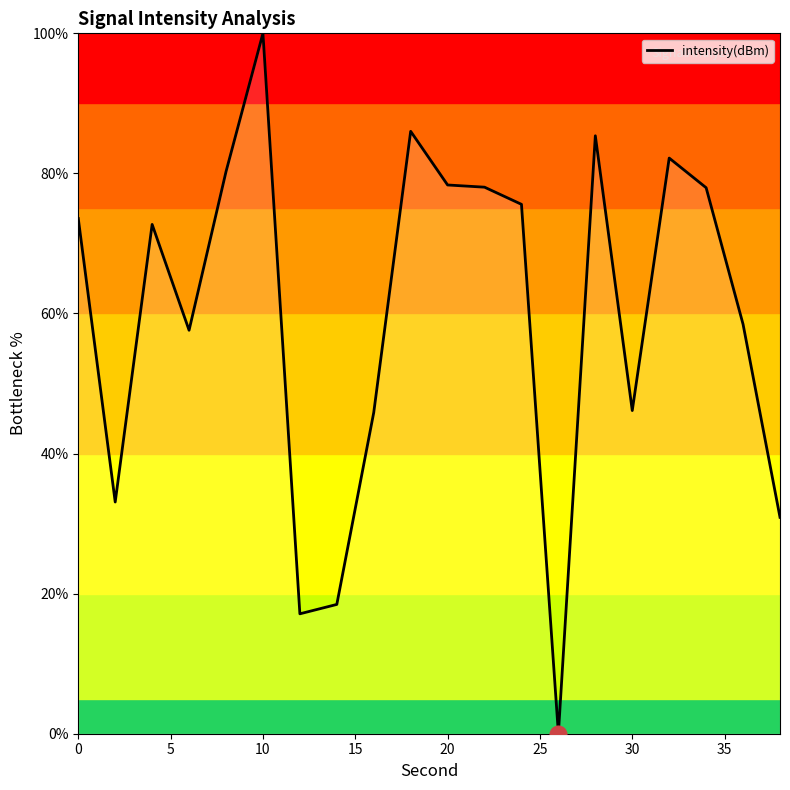

What is the maximum value shown in the chart?

100.0